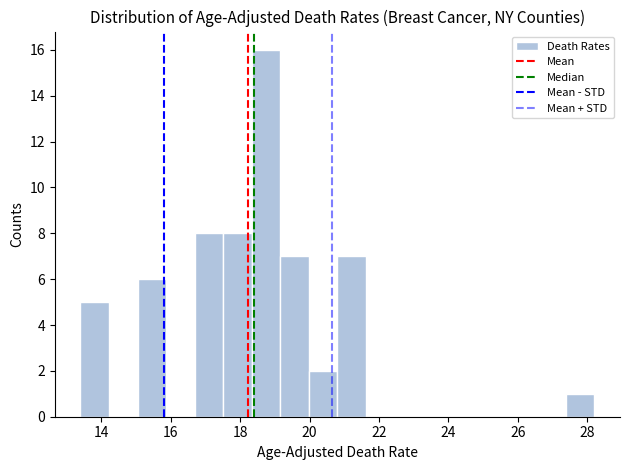

Which range on the x-axis has the tallest bar?

18.4 to 19.2